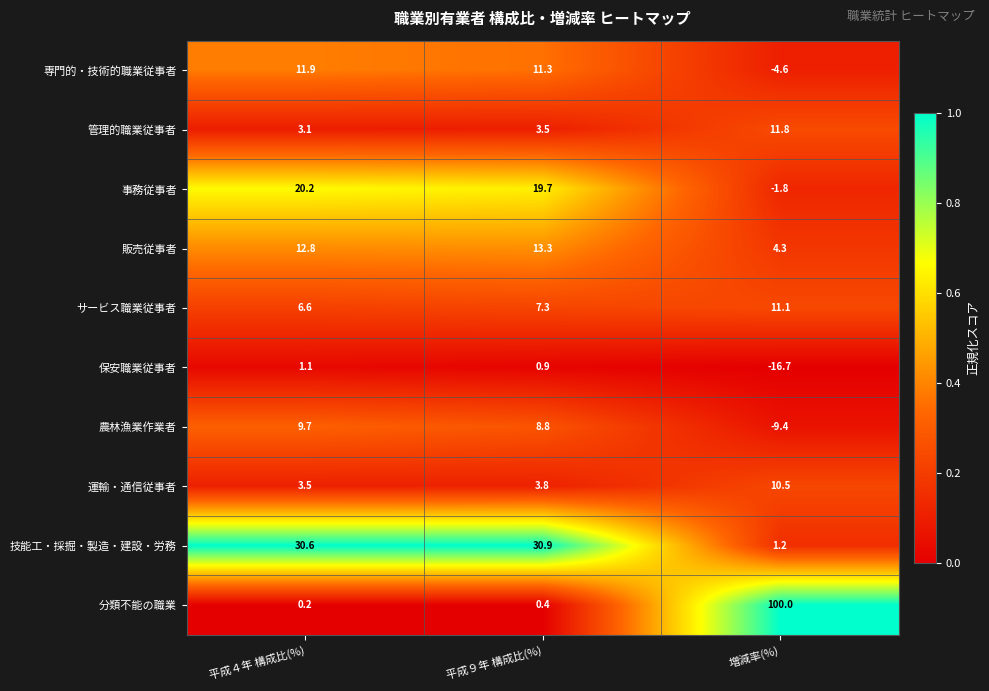

Where does the 販売従事者 series first go above 12?

平成４年 構成比(%)